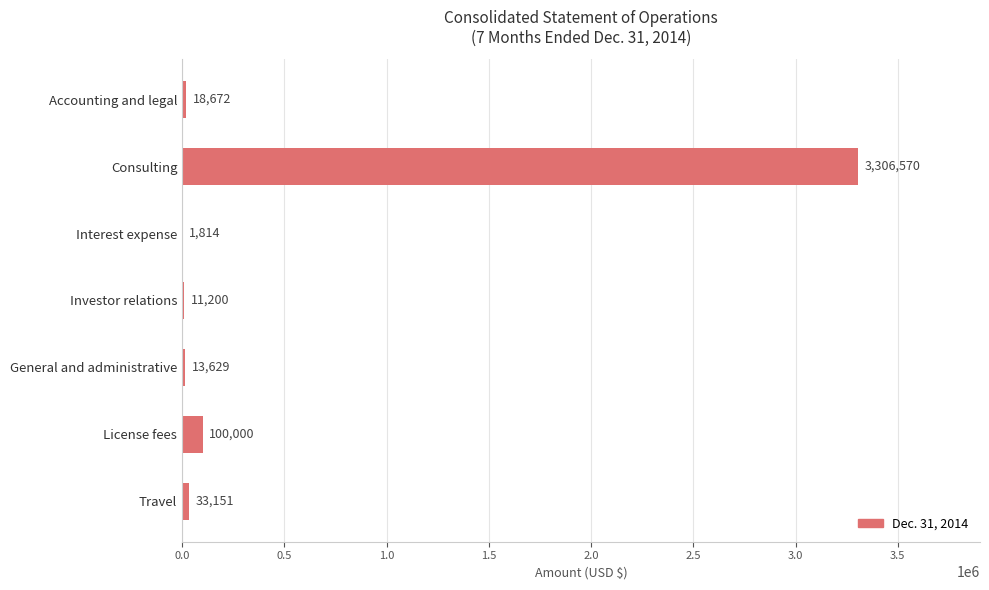

Read the value at Interest expense, to the nearest 10.

1810